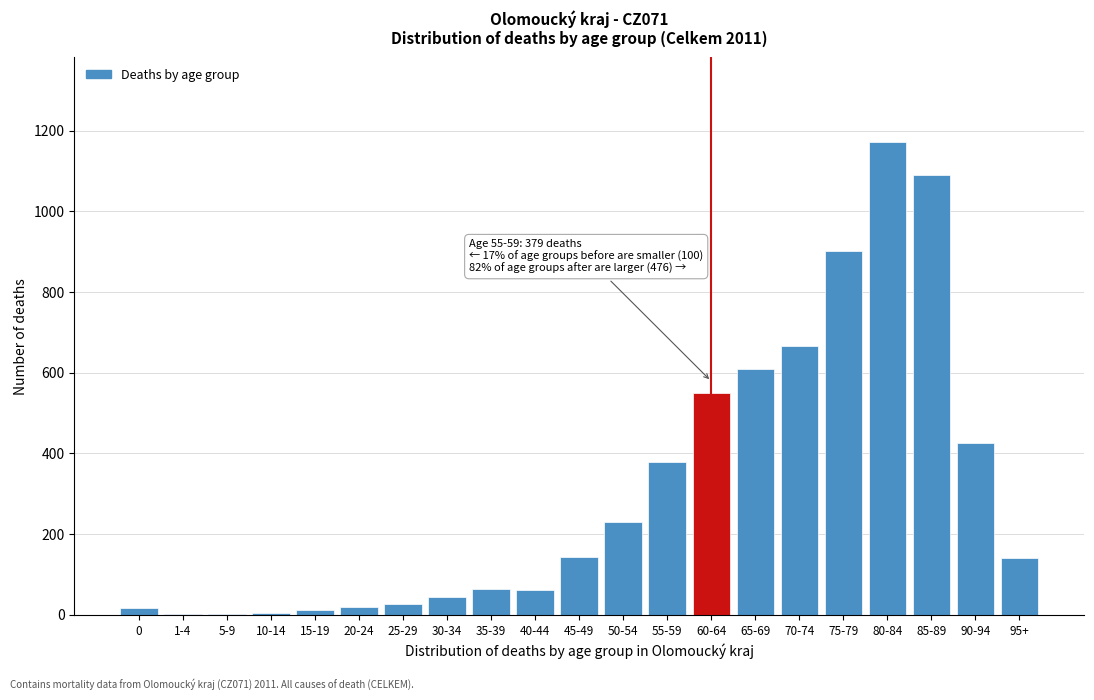

The value at 90-94 is 427. True or false?

True